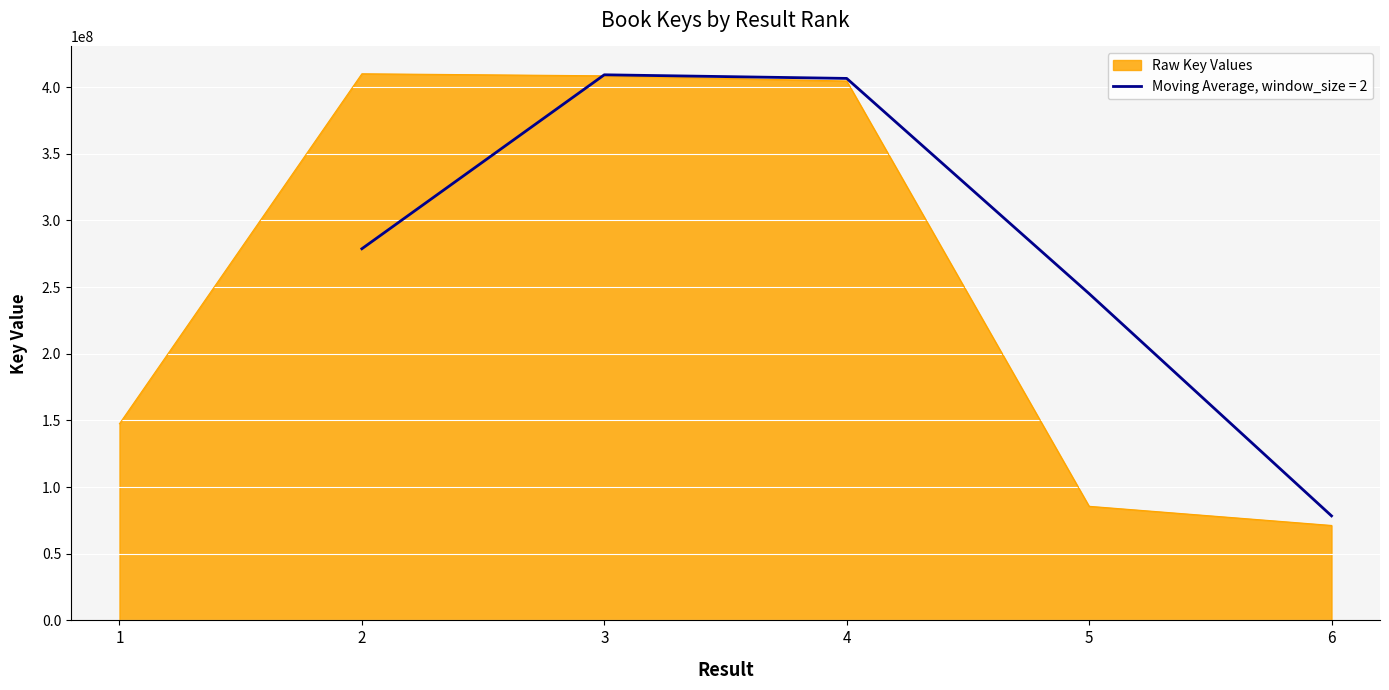

What is the value of the 5th point from the left?

85583893